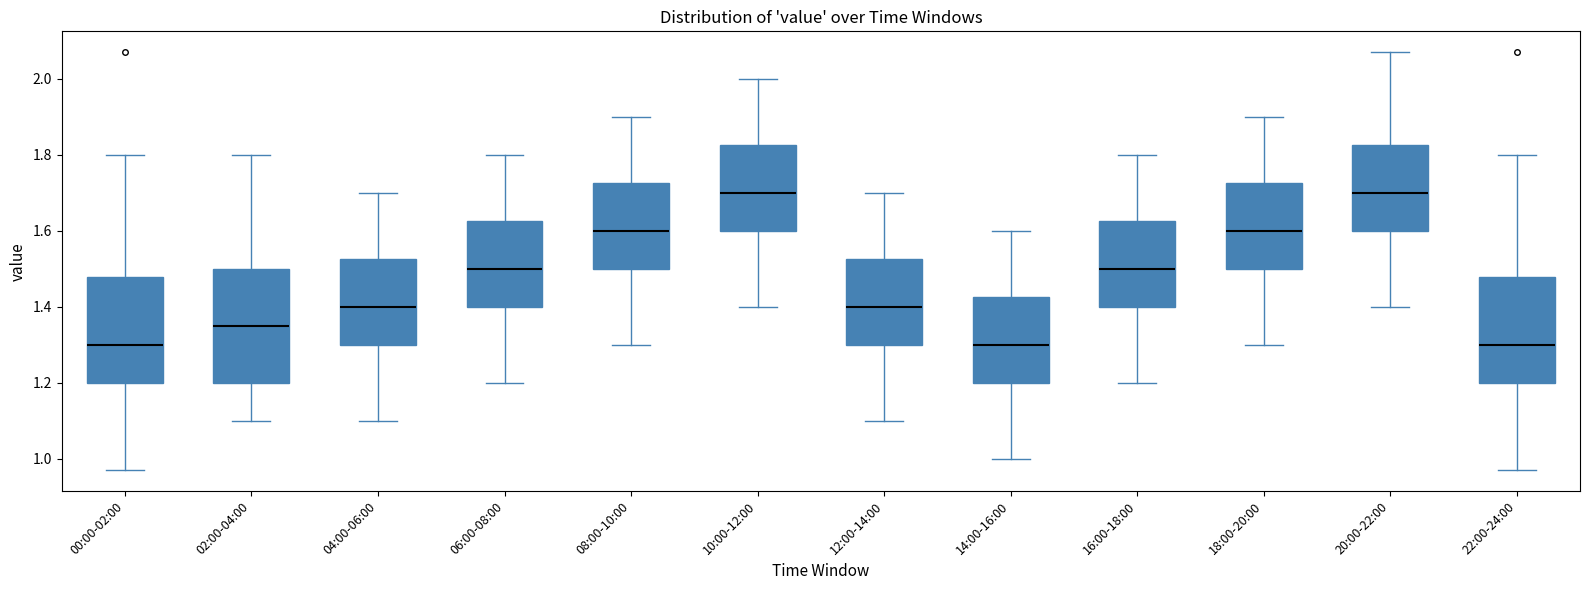

Reading left to right, read every box against the y-axis: the position of its median line, the range the box covers, and the ends of its whiskers. The values are not printed on the chart, so give them approximately, as read against the axis.

00:00-02:00: median 1.30, box 1.20 to 1.48, whiskers 0.98 to 1.80
02:00-04:00: median 1.36, box 1.20 to 1.50, whiskers 1.10 to 1.80
04:00-06:00: median 1.40, box 1.30 to 1.52, whiskers 1.10 to 1.70
06:00-08:00: median 1.50, box 1.40 to 1.62, whiskers 1.20 to 1.80
08:00-10:00: median 1.60, box 1.50 to 1.72, whiskers 1.30 to 1.90
10:00-12:00: median 1.70, box 1.60 to 1.82, whiskers 1.40 to 2.00
12:00-14:00: median 1.40, box 1.30 to 1.52, whiskers 1.10 to 1.70
14:00-16:00: median 1.30, box 1.20 to 1.42, whiskers 1.00 to 1.60
16:00-18:00: median 1.50, box 1.40 to 1.62, whiskers 1.20 to 1.80
18:00-20:00: median 1.60, box 1.50 to 1.72, whiskers 1.30 to 1.90
20:00-22:00: median 1.70, box 1.60 to 1.82, whiskers 1.40 to 2.08
22:00-24:00: median 1.30, box 1.20 to 1.48, whiskers 0.98 to 1.80